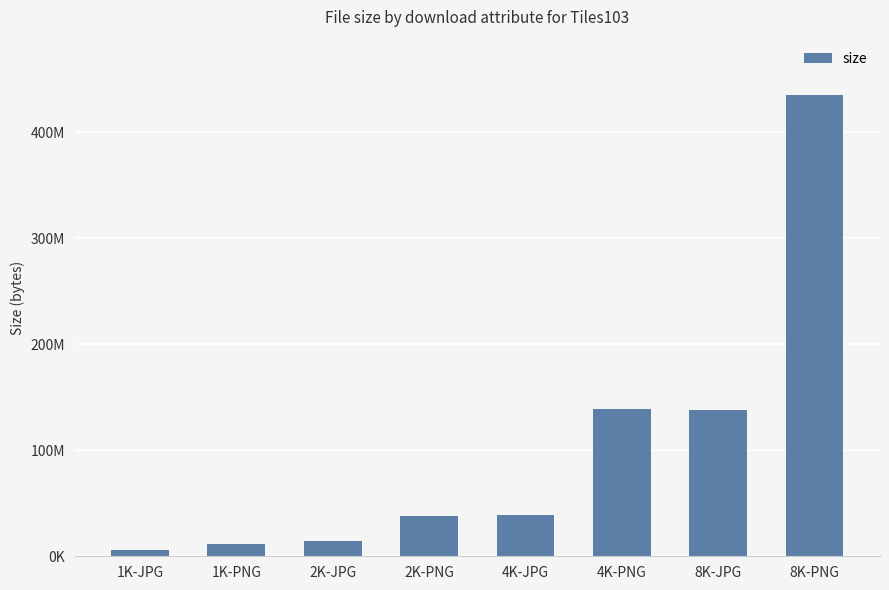

What is the label of the 7th bar from the left?

8K-JPG